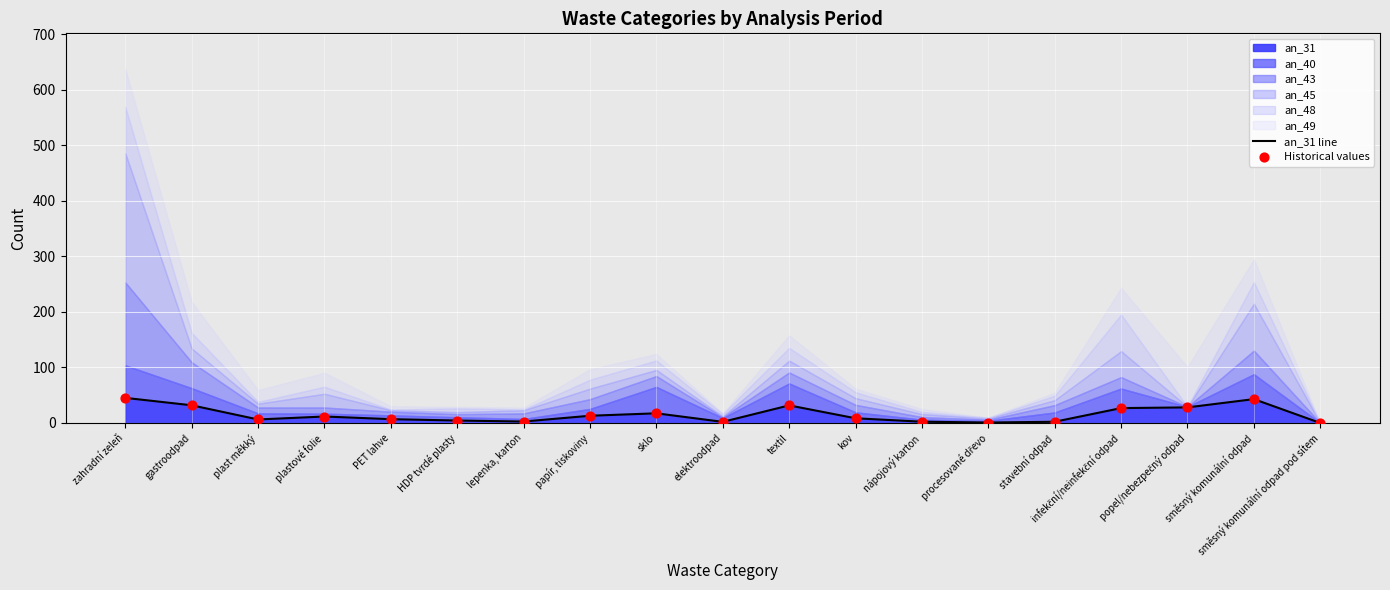

The an_31 series shows 31.6 at textil. True or false?

True